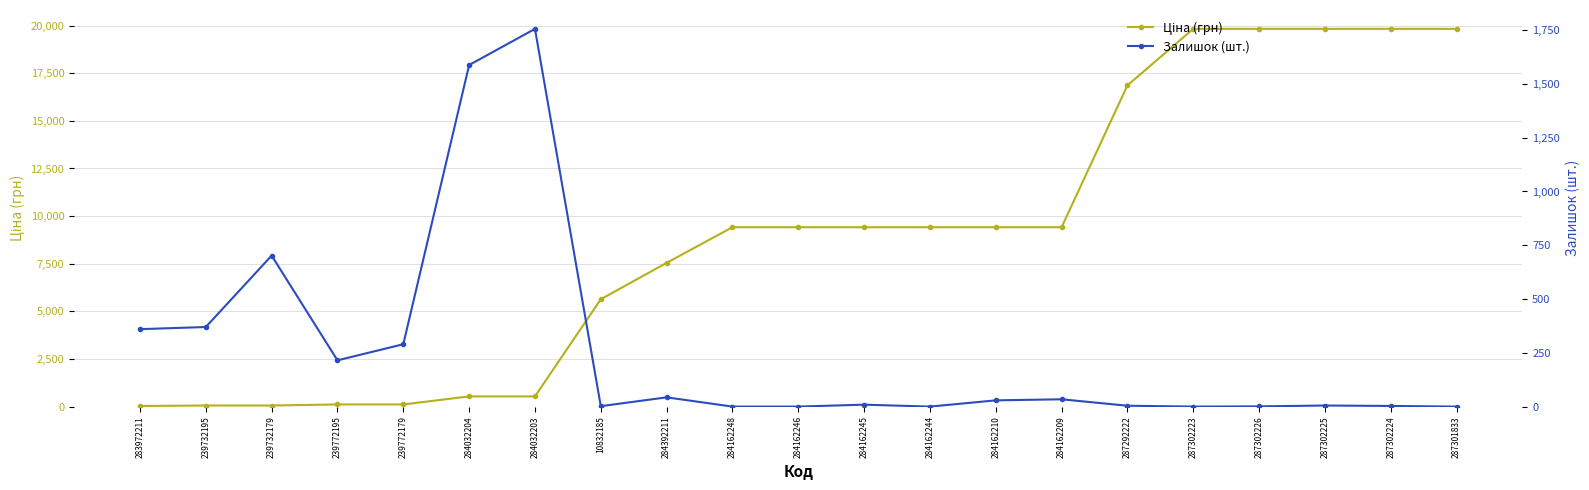

At which category is the sum across all series the highest?

287302225